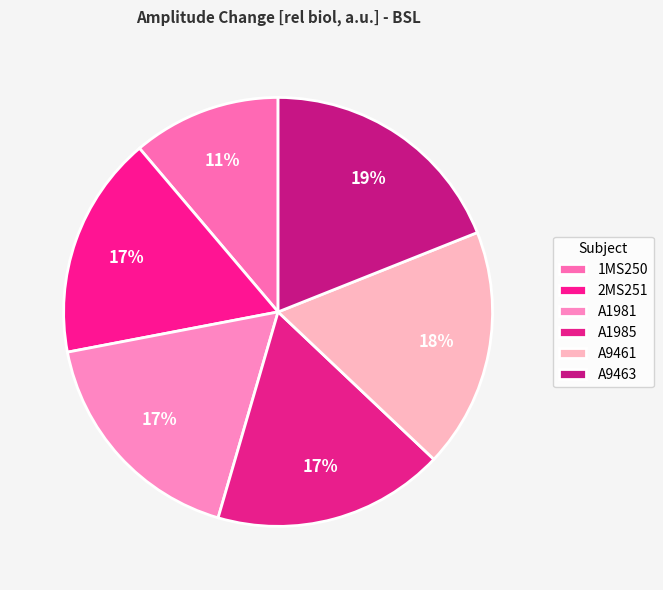

To the nearest percent, what percentage of the pie is A1981?

17%